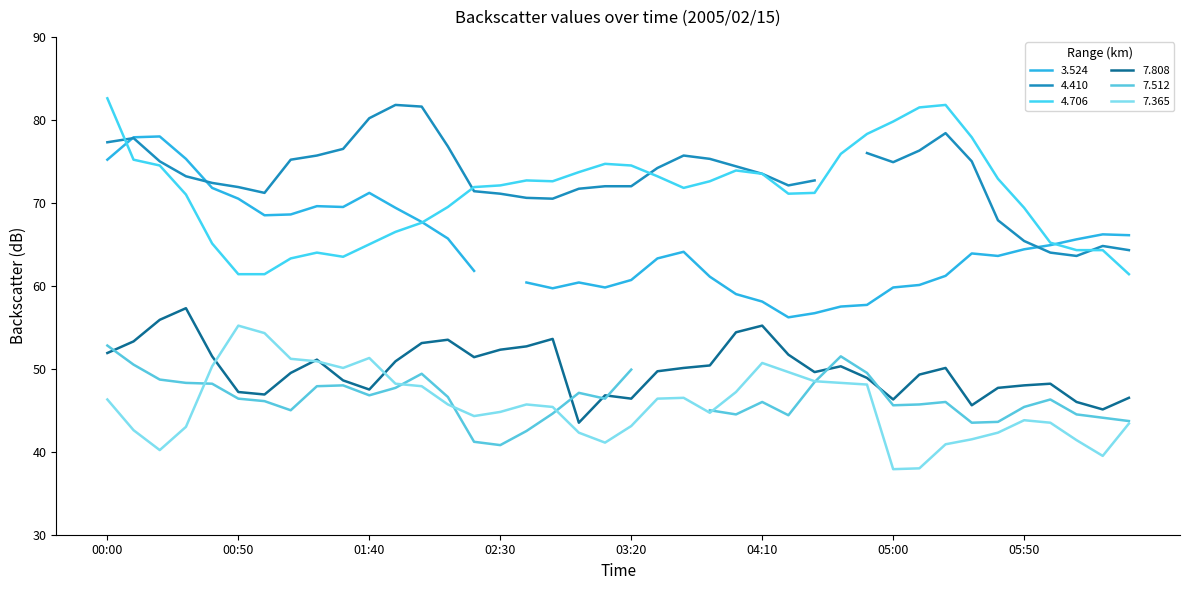

Is the value of 7.808 at 2005/02/15 05:20 greater than the value of 7.365 at 2005/02/15 01:10?

No